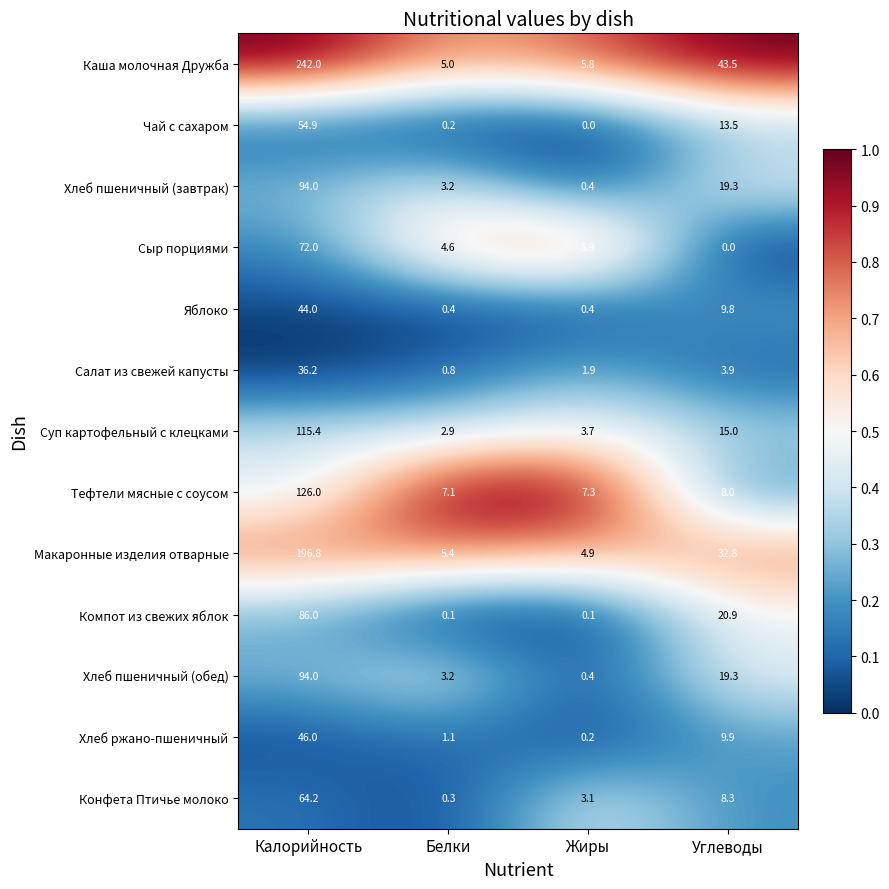

What is the difference between the maximum and minimum values in the Чай с сахаром series?

54.9